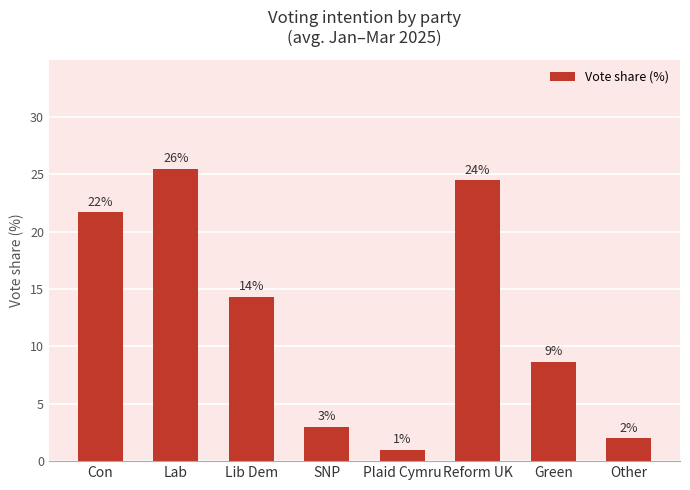

Rank the categories by value from lowest to highest.

Plaid Cymru, Other, SNP, Green, Lib Dem, Con, Reform UK, Lab